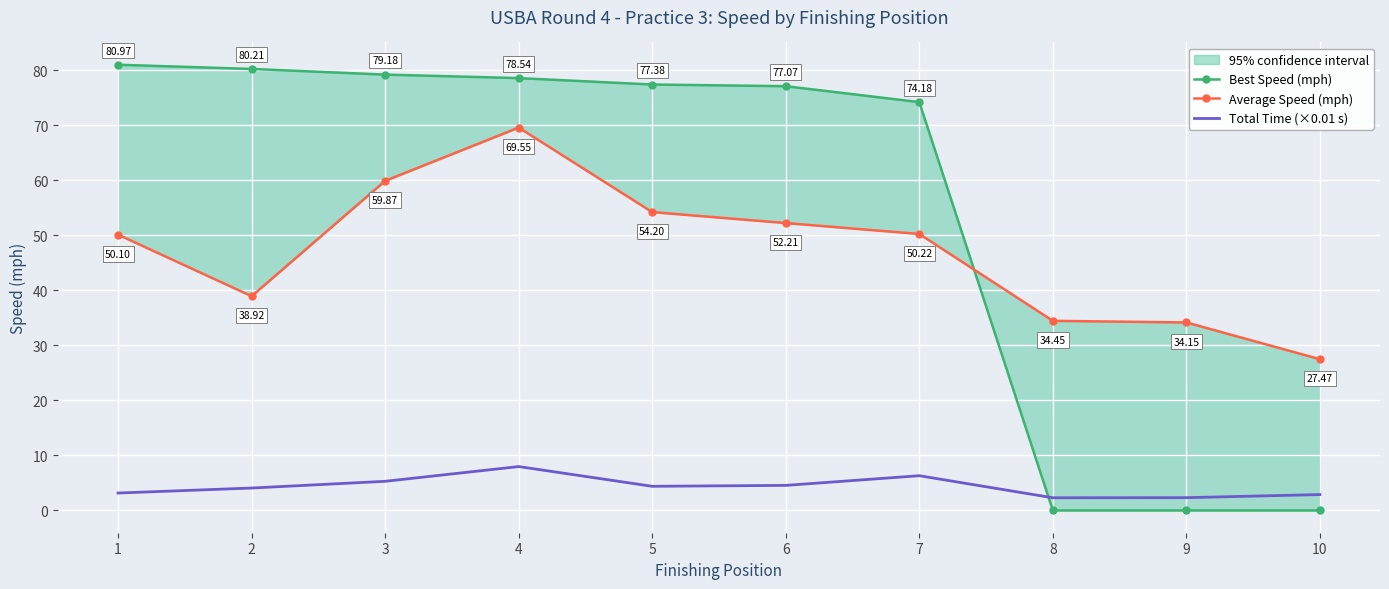

At 4, list the series in order from smallest to largest.

Total Time (×0.01 s), Average Speed (mph), Best Speed (mph)